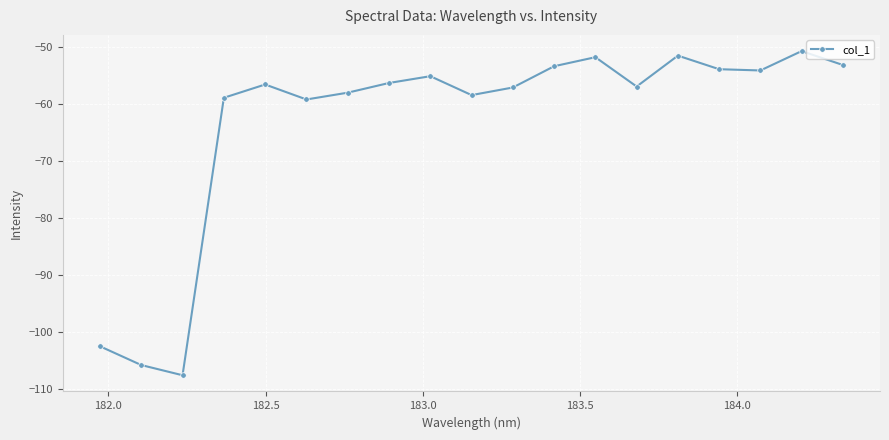

What is the value of the 18th point from the left?

-50.7